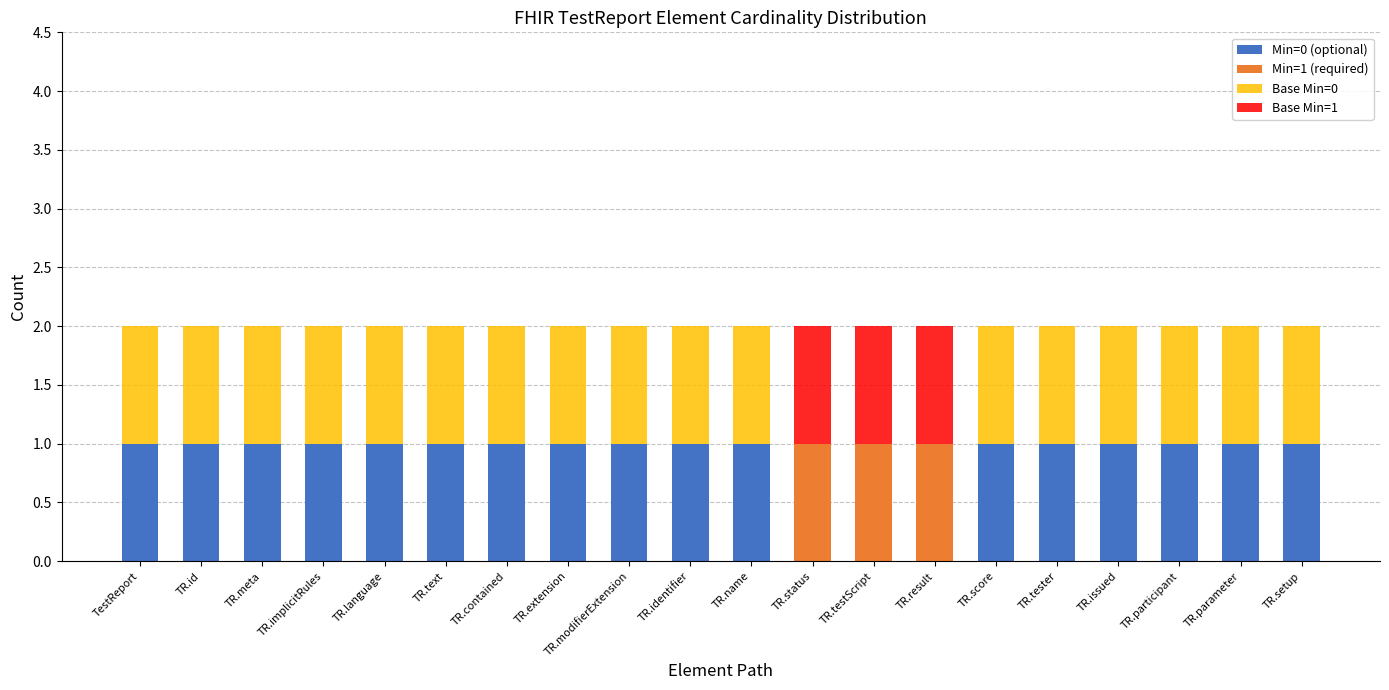

True or false: Min=0 (optional) has a value of 1 at TR.modifierExtension.

True